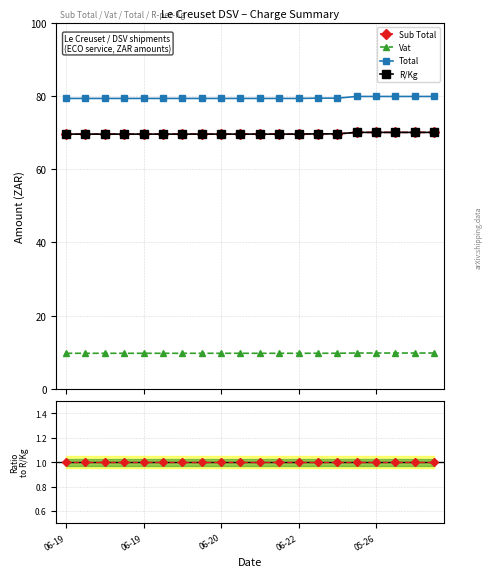

What is the lowest value of the Sub Total / R/Kg series?

1.0